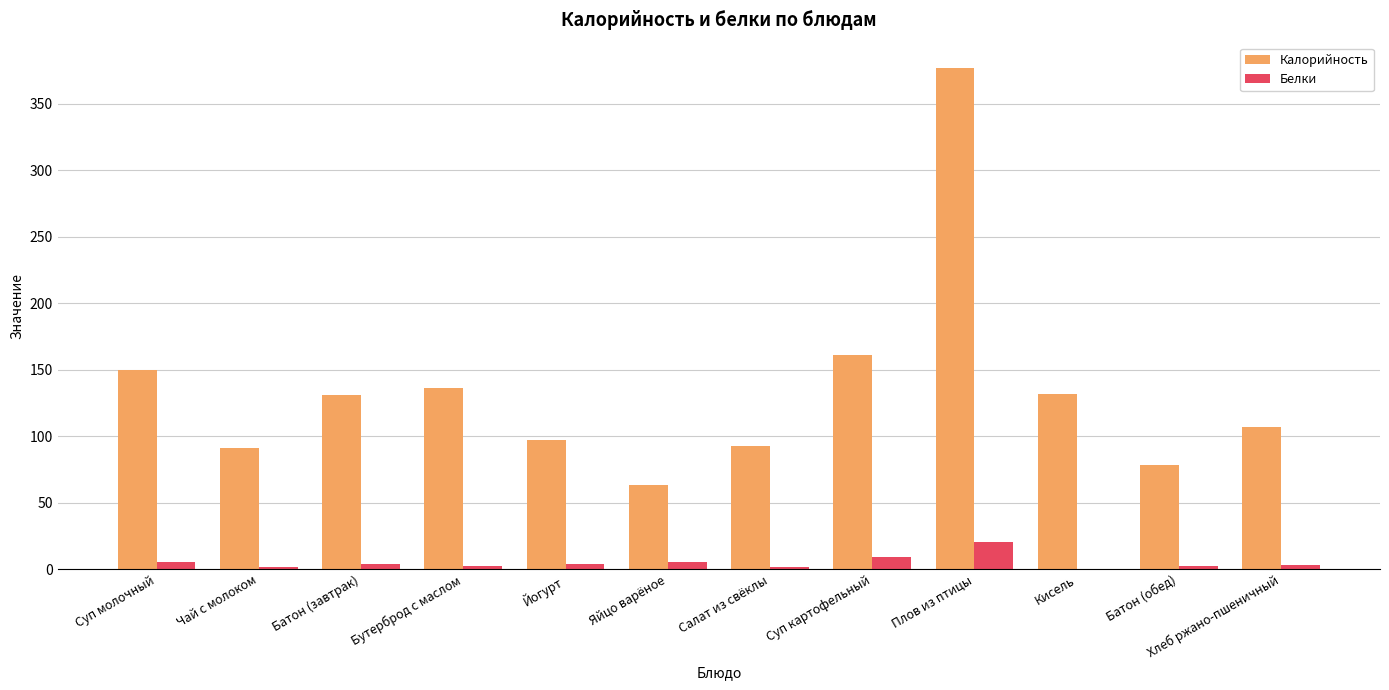

Are the bars grouped side by side (vs. stacked)?

Yes